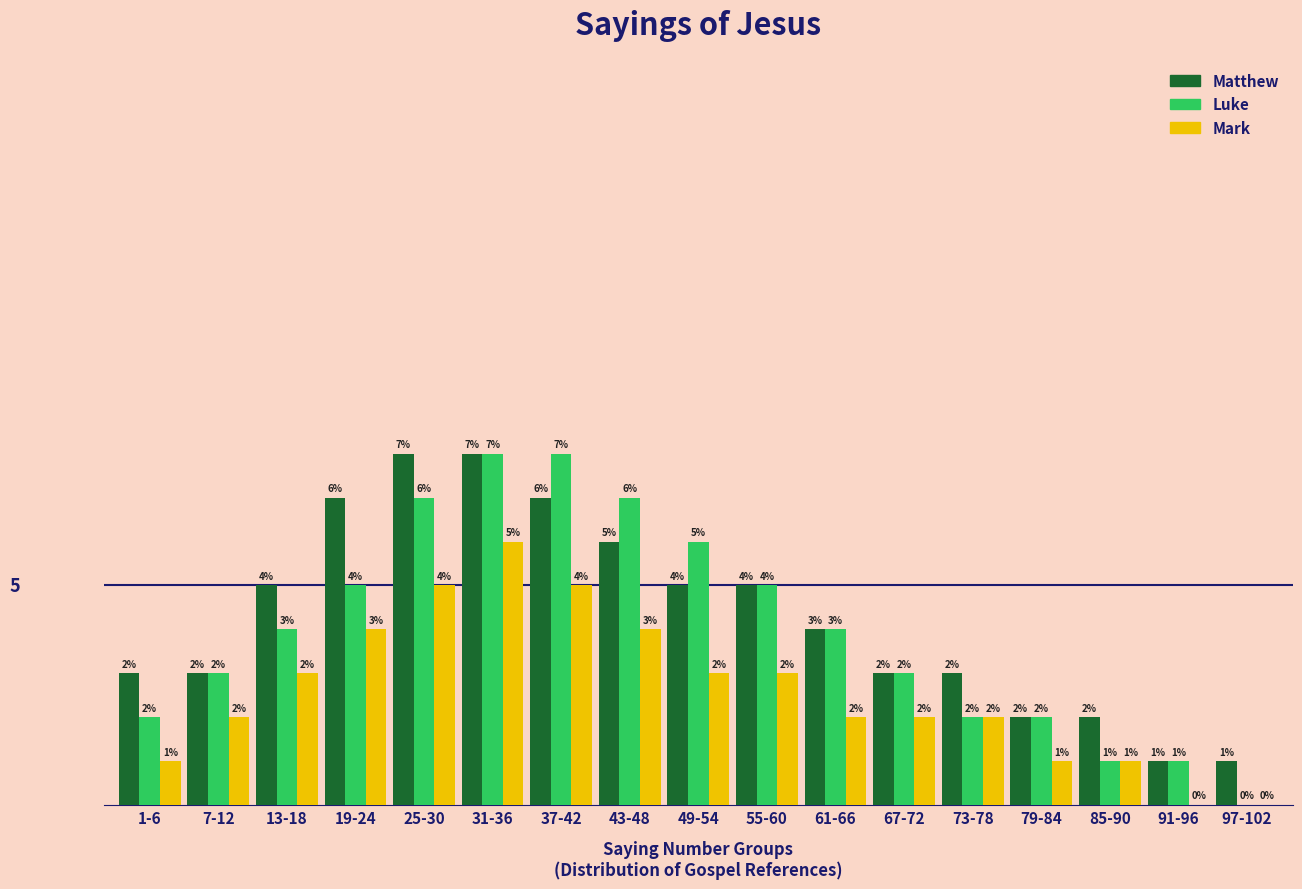

At which category is the sum across all series the highest?

31-36